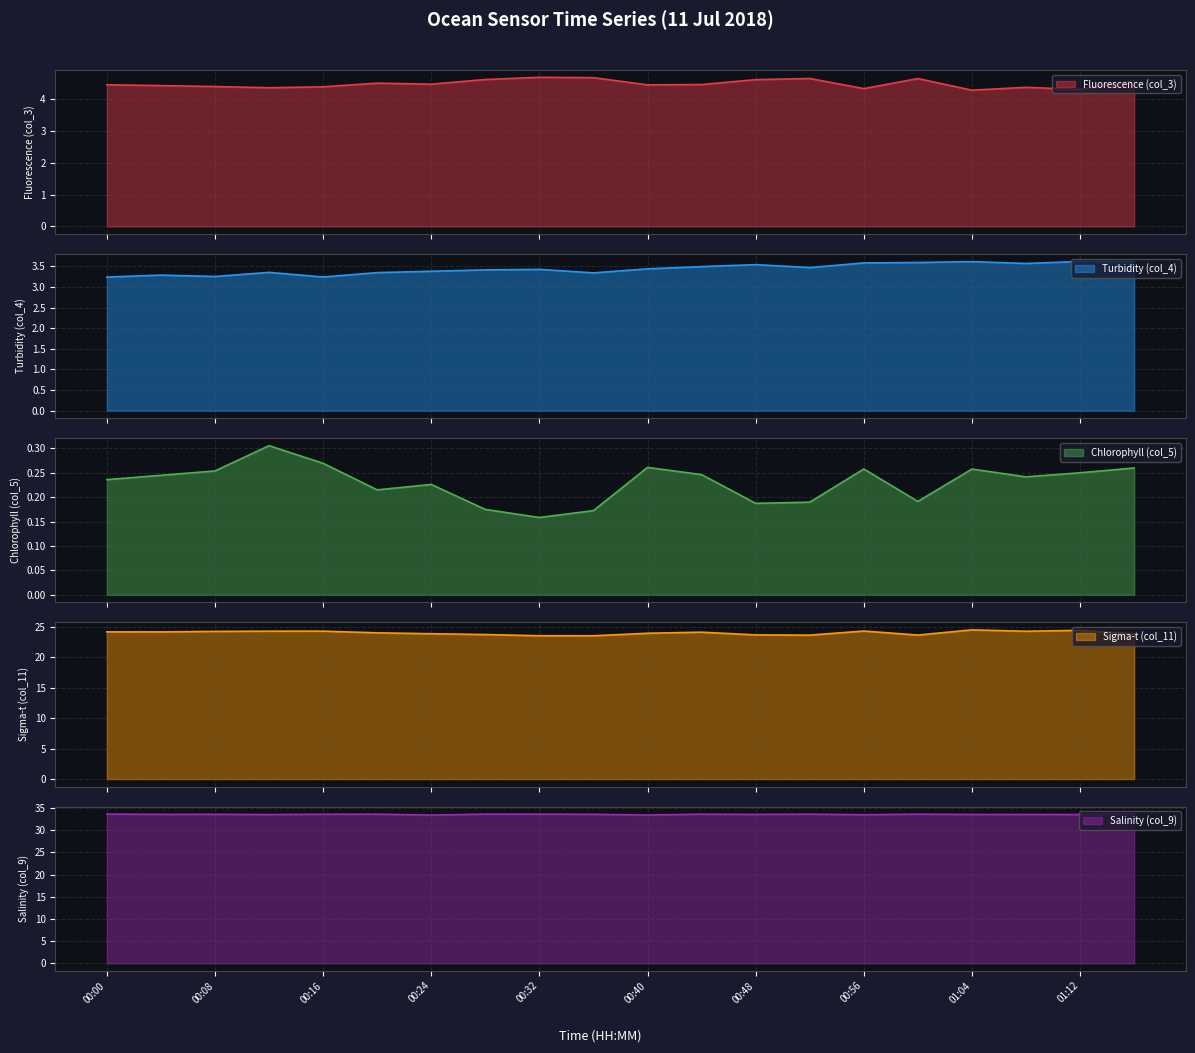

Reading left to right, list all the values displayed in this chart.

col_3: 4.4	4.4	4.4	4.4	4.4	4.5	4.5	4.6	4.7	4.7	4.4	4.5	4.6	4.6	4.3	4.6	4.3	4.4	4.3	4.6
col_4: 3.2	3.3	3.3	3.4	3.2	3.3	3.4	3.4	3.4	3.3	3.4	3.5	3.5	3.5	3.6	3.6	3.6	3.6	3.6	3.6
col_5: 0.2	0.2	0.3	0.3	0.3	0.2	0.2	0.2	0.2	0.2	0.3	0.2	0.2	0.2	0.3	0.2	0.3	0.2	0.3	0.3
col_11: 24.2	24.2	24.3	24.3	24.3	24.1	23.9	23.8	23.6	23.6	24.0	24.2	23.7	23.7	24.3	23.7	24.5	24.3	24.5	23.9
col_9: 33.7	33.6	33.6	33.6	33.6	33.6	33.4	33.7	33.6	33.6	33.4	33.6	33.6	33.6	33.5	33.6	33.6	33.6	33.6	33.6